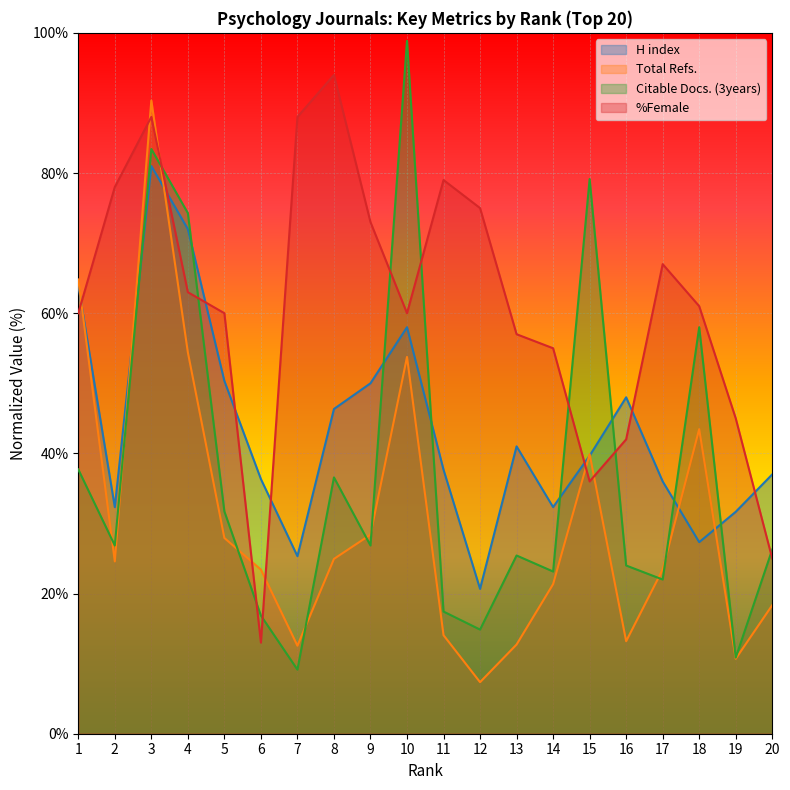

Reading left to right, what are all the values shown in this chart?

H index: 1=64.0	2=32.3	3=81.0	4=72.0	5=50.3	6=36.3	7=25.3	8=46.3	9=50.0	10=58.0	11=37.7	12=20.7	13=41.0	14=32.3	15=39.7	16=48.0	17=36.0	18=27.3	19=31.7	20=37.0
Total Refs.: 1=64.8	2=24.6	3=90.3	4=54.4	5=27.9	6=23.4	7=12.6	8=24.9	9=28.4	10=53.8	11=14.1	12=7.4	13=12.7	14=21.3	15=39.9	16=13.2	17=23.4	18=43.5	19=10.7	20=18.3
Citable Docs. (3years): 1=37.7	2=26.9	3=83.4	4=74.3	5=31.7	6=16.9	7=9.1	8=36.6	9=26.9	10=98.9	11=17.4	12=14.9	13=25.4	14=23.1	15=79.1	16=24.0	17=22.0	18=58.0	19=10.9	20=26.3
%Female: 1=60.0	2=78.0	3=88.0	4=63.0	5=60.0	6=13.0	7=88.0	8=94.0	9=73.0	10=60.0	11=79.0	12=75.0	13=57.0	14=55.0	15=36.0	16=42.0	17=67.0	18=61.0	19=45.0	20=25.0